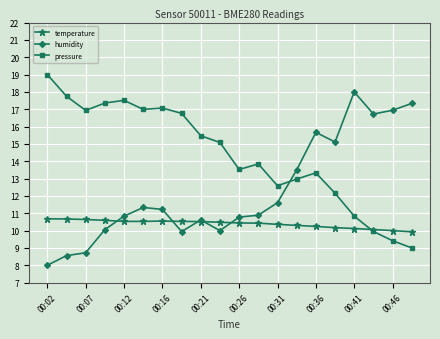

Which series ends up on top after the final intersection of humidity and pressure?

humidity